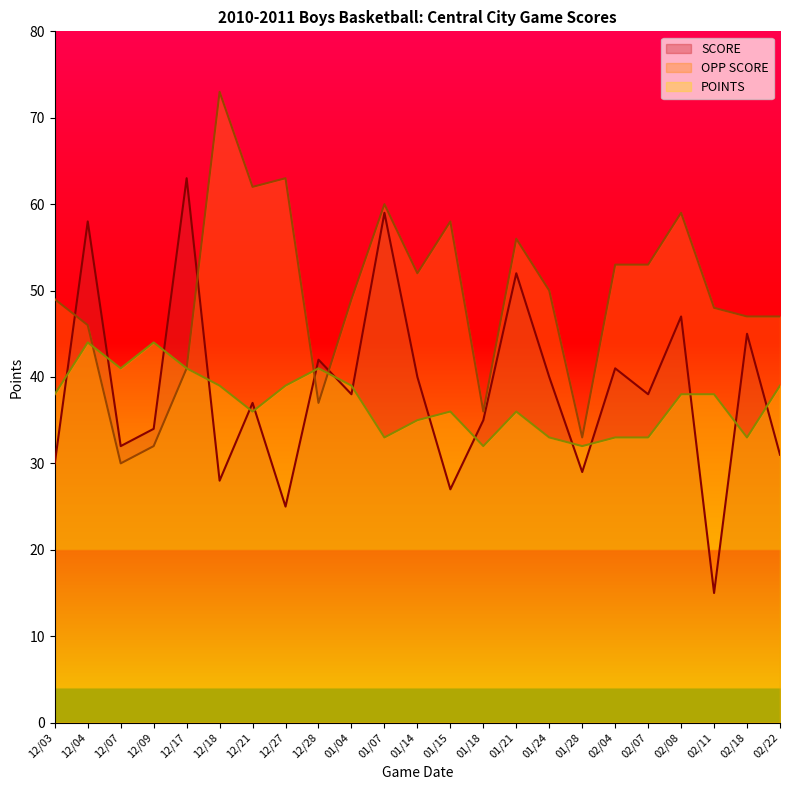

What is the difference between the maximum and second lowest values in the SCORE series?

38